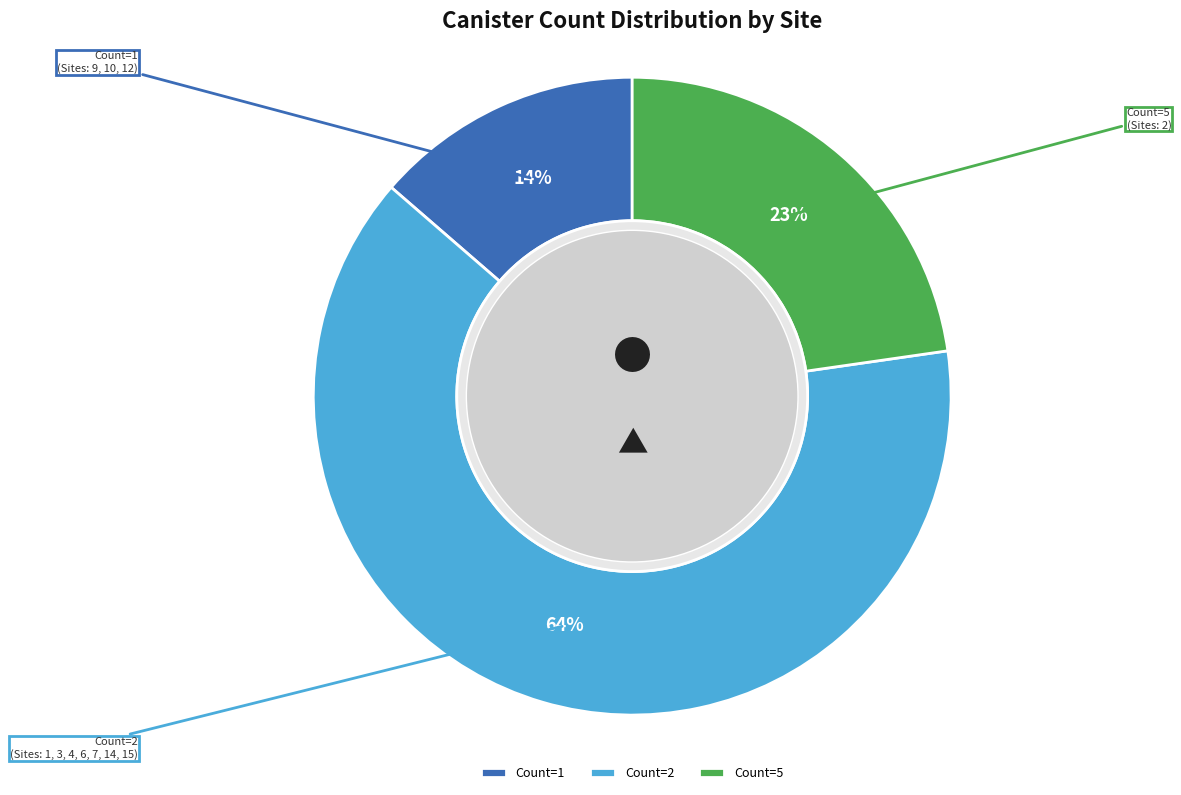

Is there a majority slice in this chart?

Yes